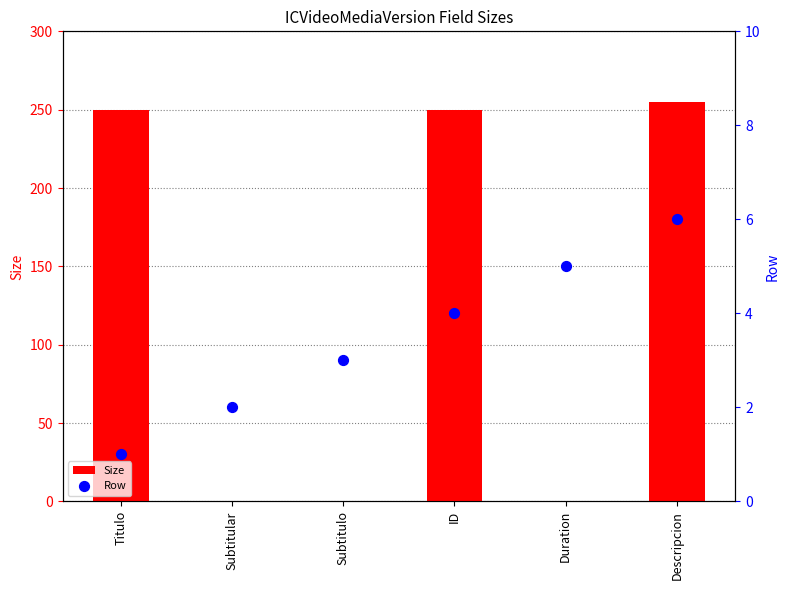

At how many categories does at least one series exceed 102?

3